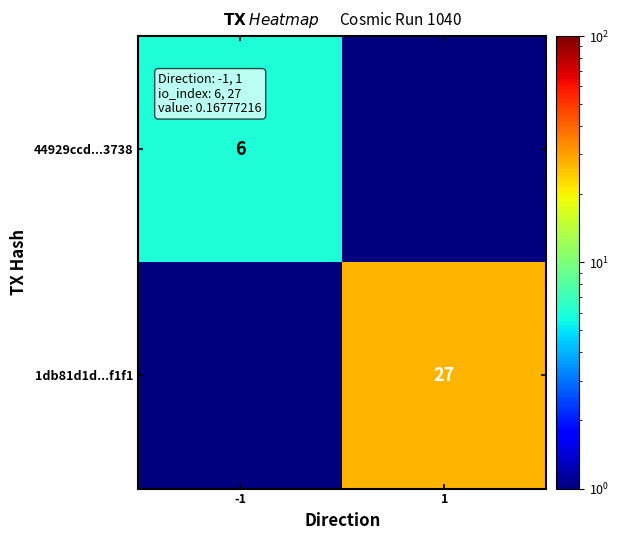

Is it true that 1db81d1d...f1f1 equals 27.0 at 1?

True